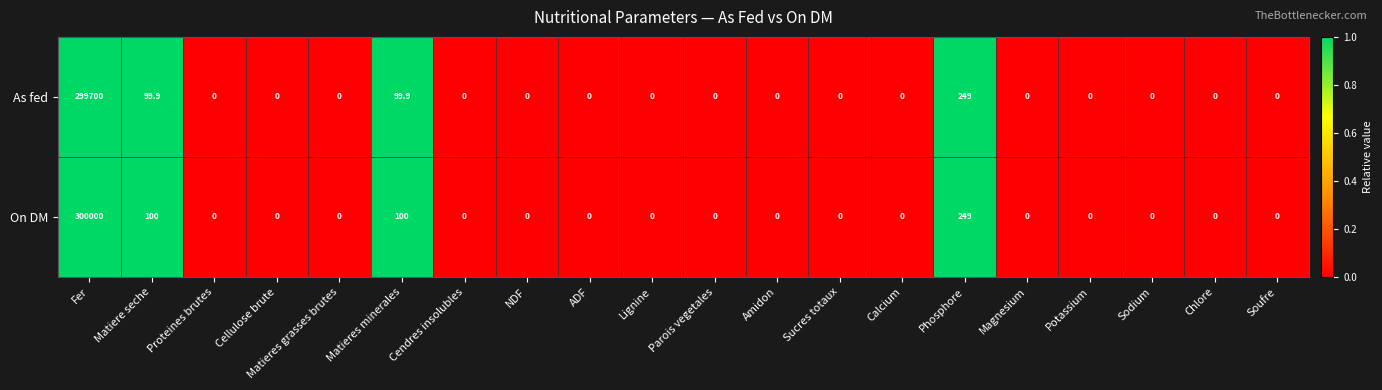

What is the difference between the maximum and minimum values in the On DM series?

300000.0